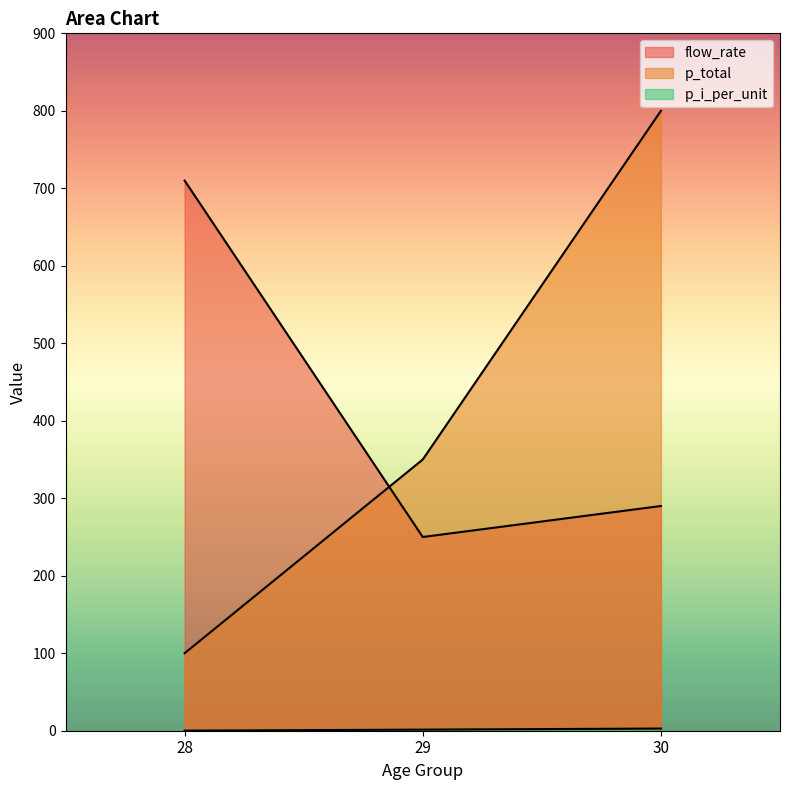

At 29, list the series in order from largest to smallest.

p_total, flow_rate, p_i_per_unit